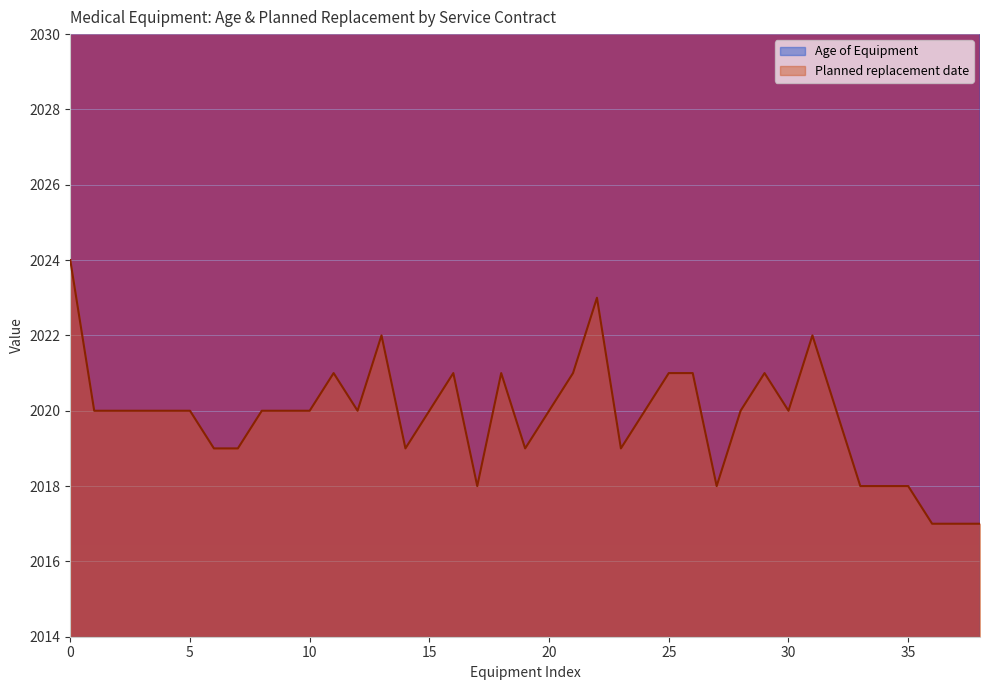

True or false: Planned replacement date and Age of Equipment intersect in this chart.

False